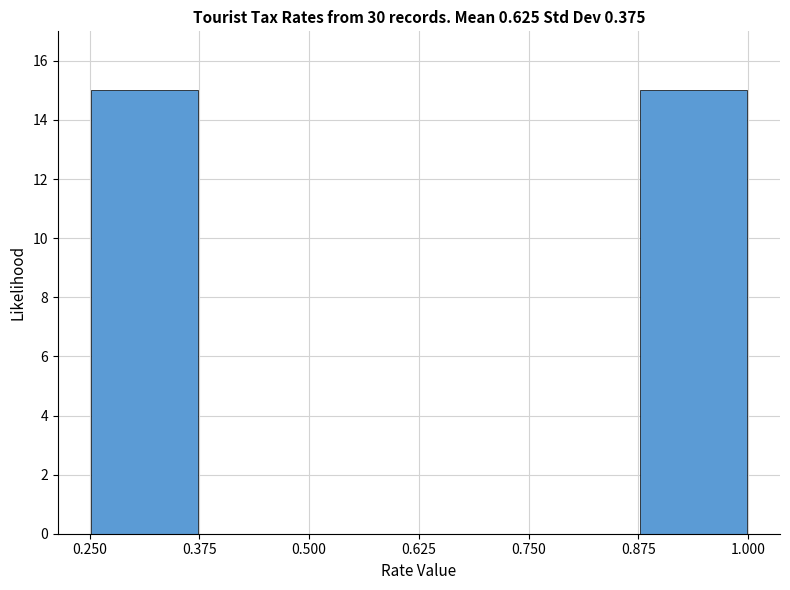

How tall is the bar that spans 0.250 to 0.375 on the x-axis? The values are not printed on the chart, so give them approximately, as read against the axis.

15